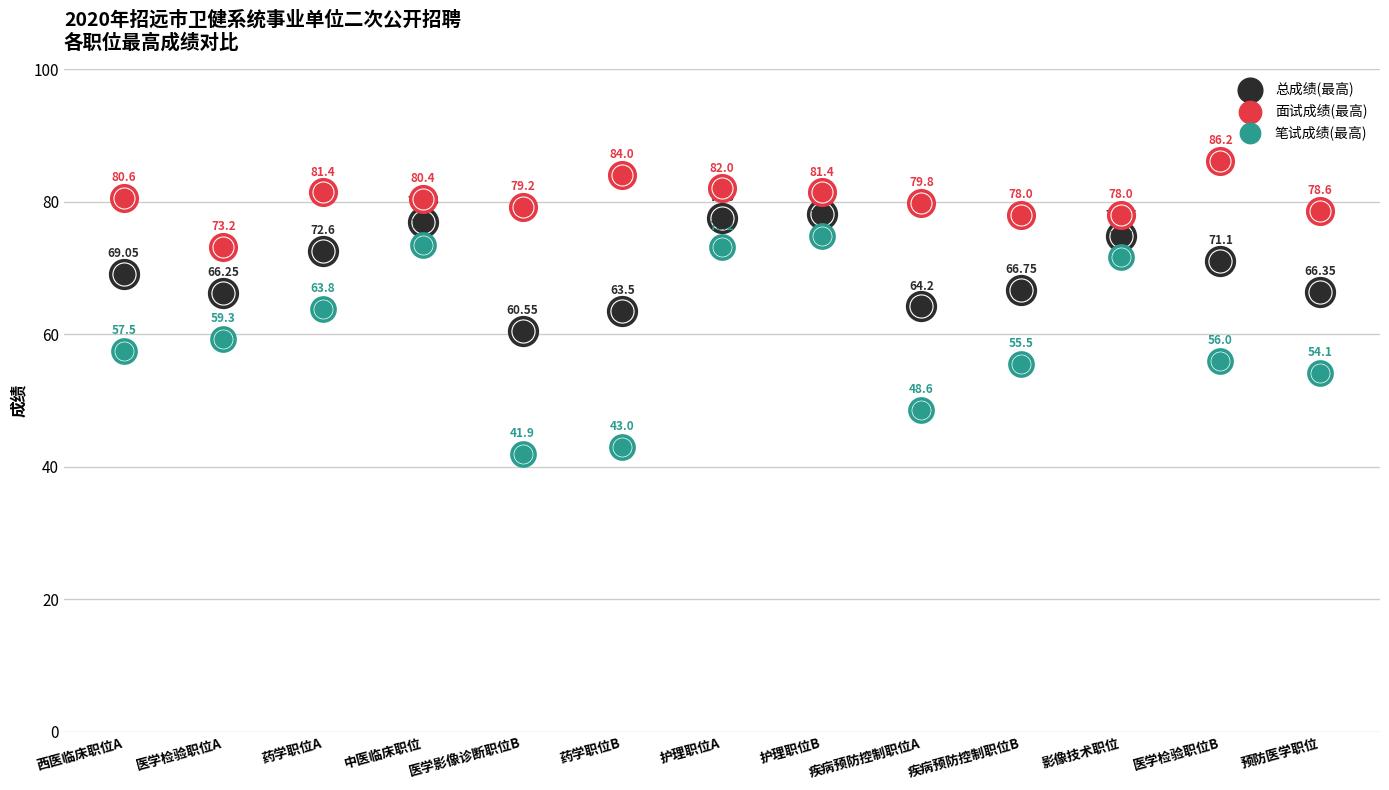

At which category is the sum across all series the highest?

护理职位B